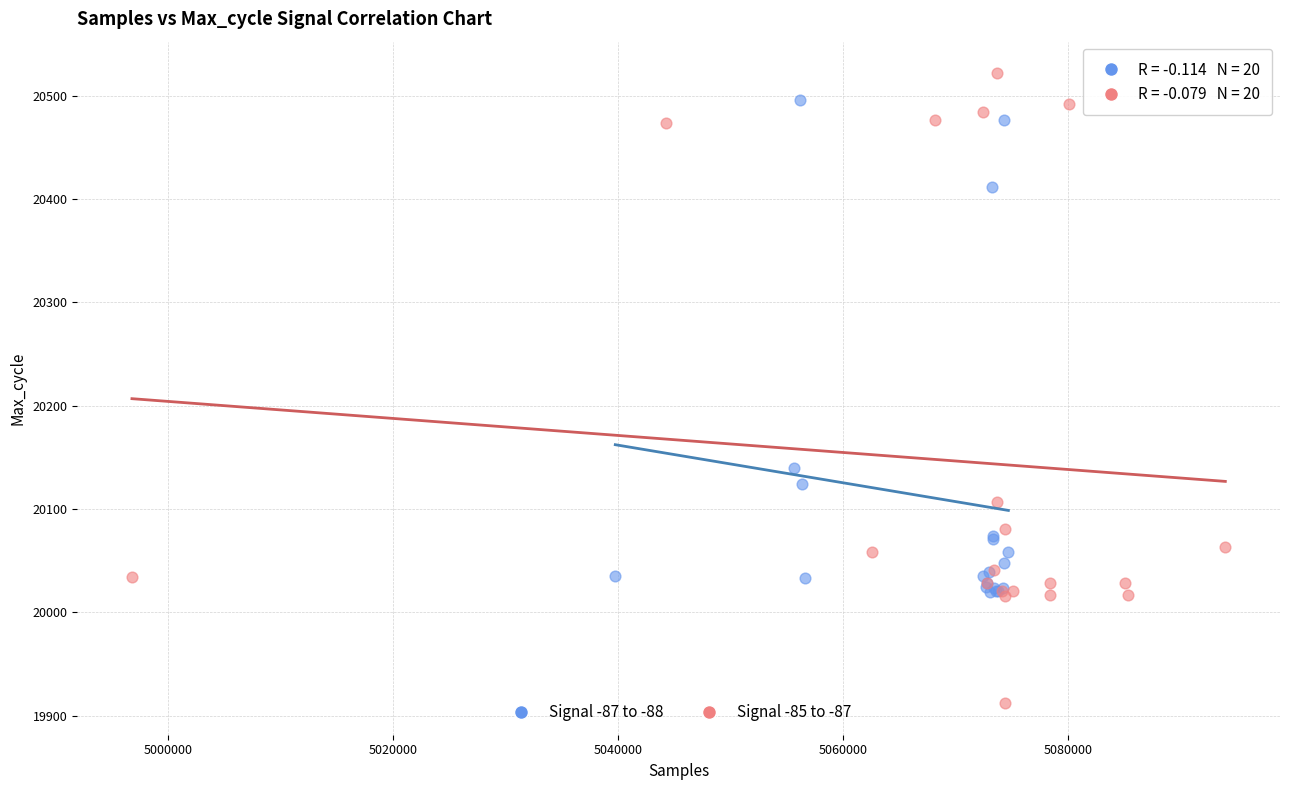

Which series contains the highest Y value?

Signal -85 to -87